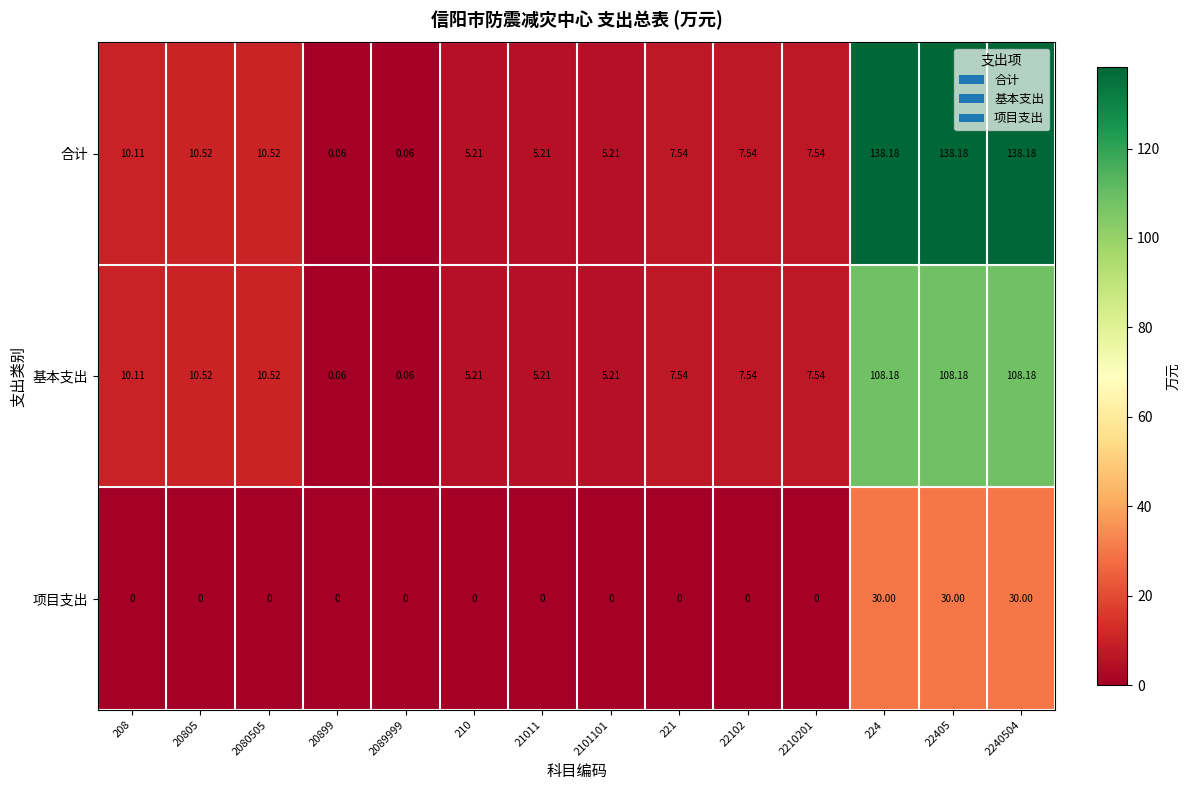

List the series in order of their peak value, highest first.

合计, 基本支出, 项目支出